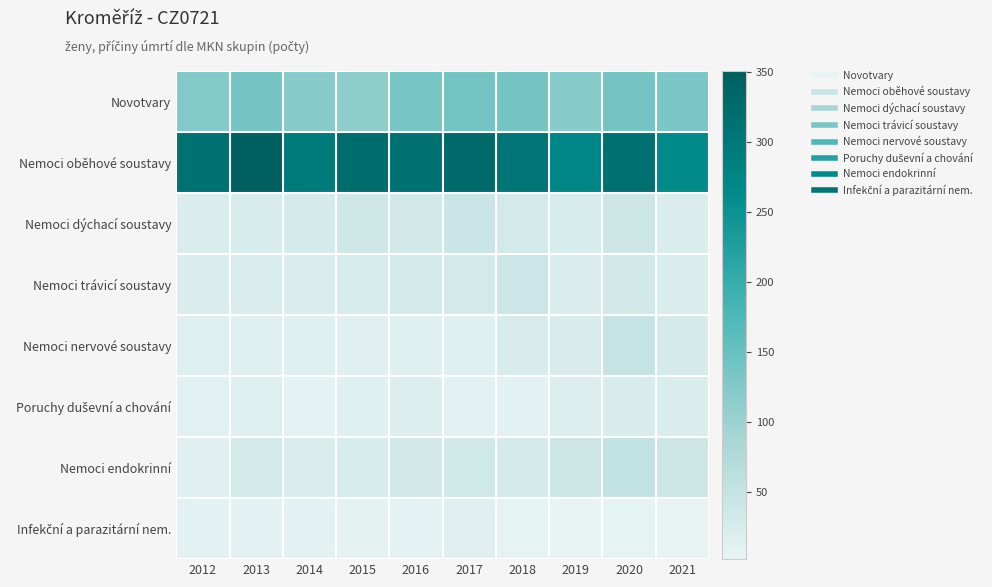

List the series in order of their peak value, lowest first.

Infekční a parazitární nem., Poruchy duševní a chování, Nemoci trávicí soustavy, Nemoci dýchací soustavy, Nemoci nervové soustavy, Nemoci endokrinní, Novotvary, Nemoci oběhové soustavy